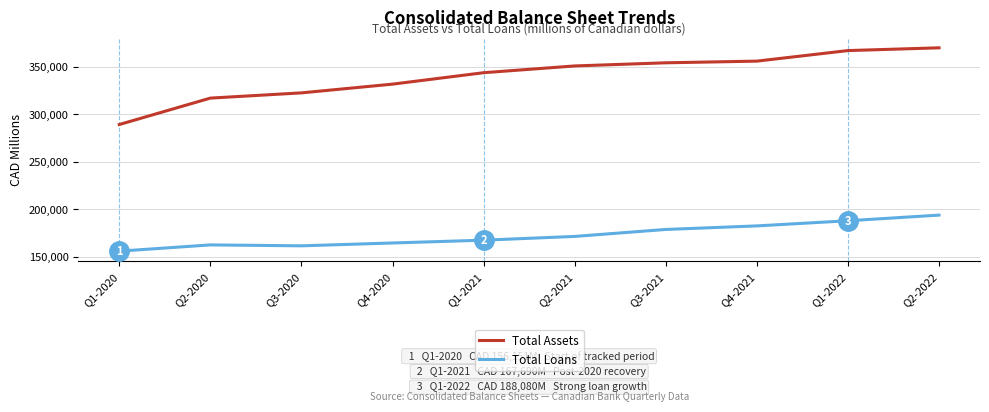

What are all the series names shown in the legend?

Total Assets, Total Loans